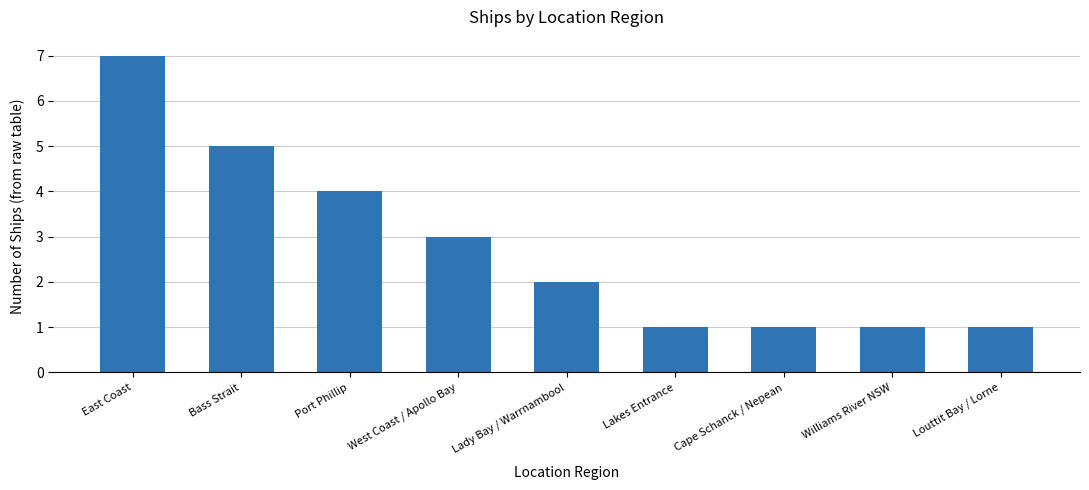

Approximately how many times larger is the value at Port Phillip compared to Lady Bay / Warrnambool?

2.0